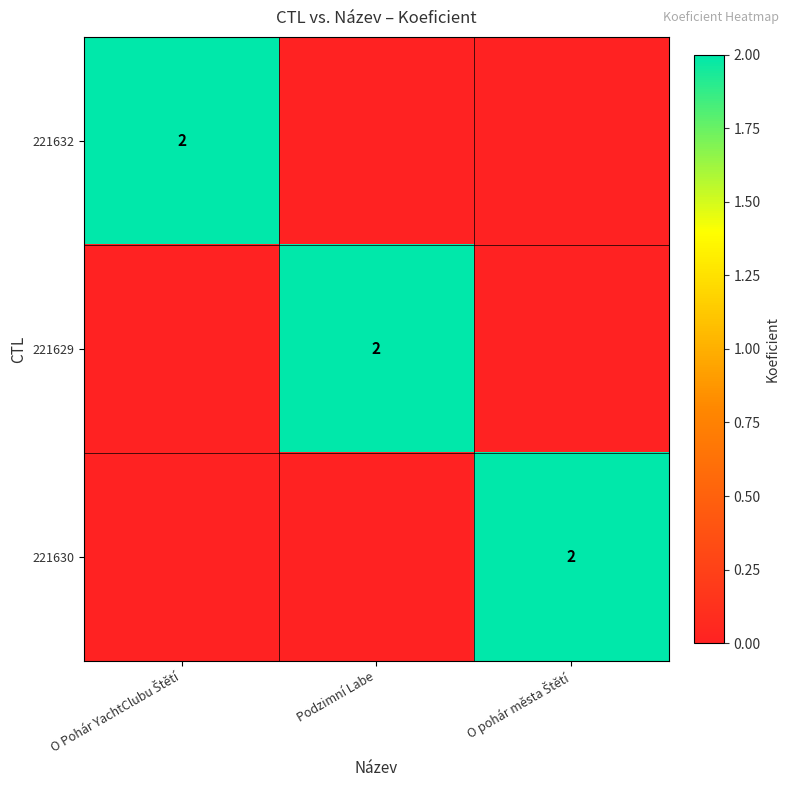

Which series has the largest total across all categories?

221632